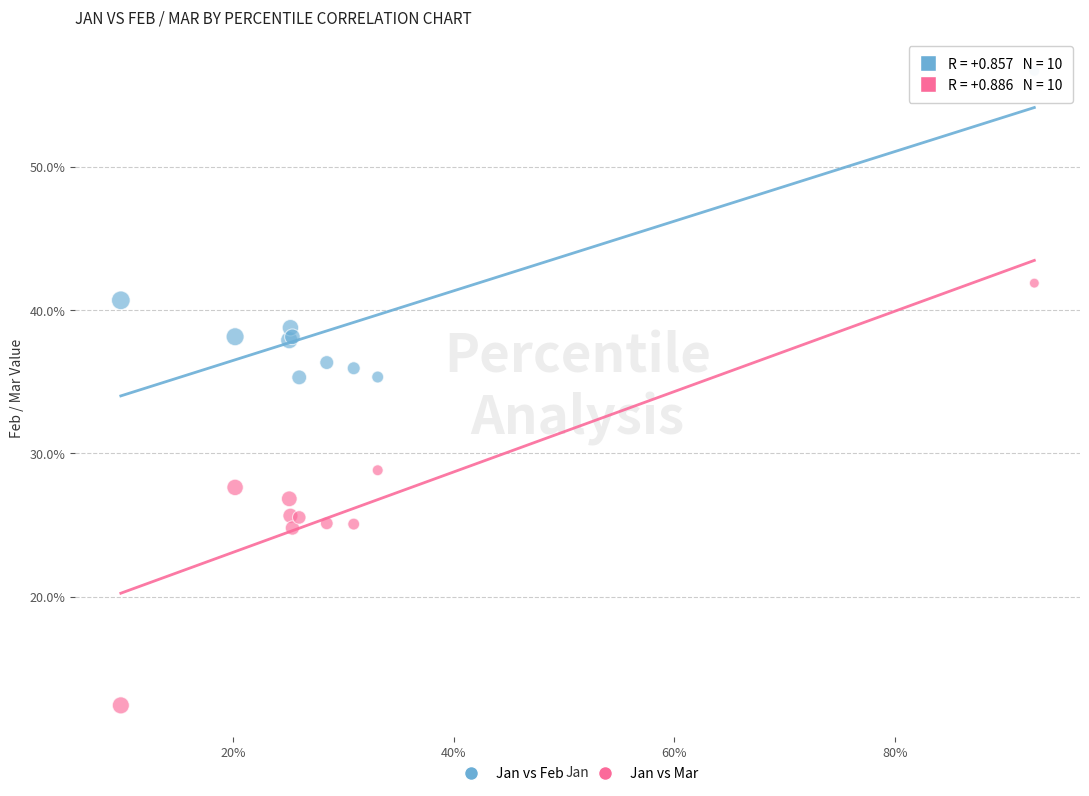

Which series has the widest spread of Y values?

Jan vs Mar